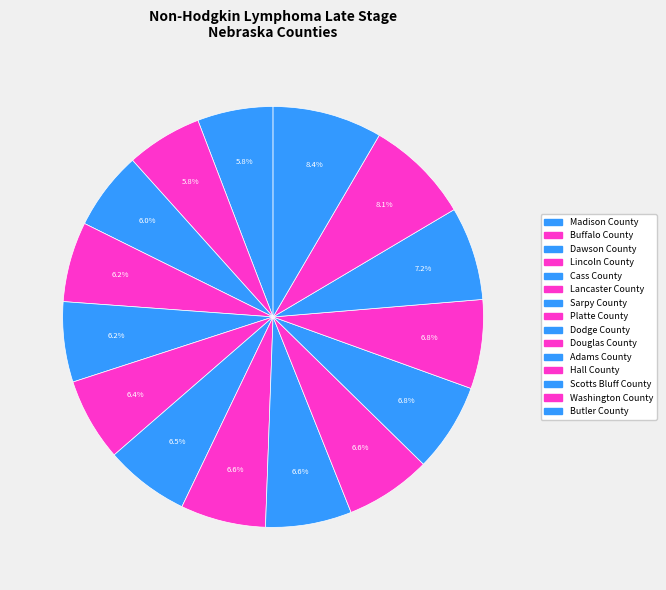

How many slices are in this pie chart?

15